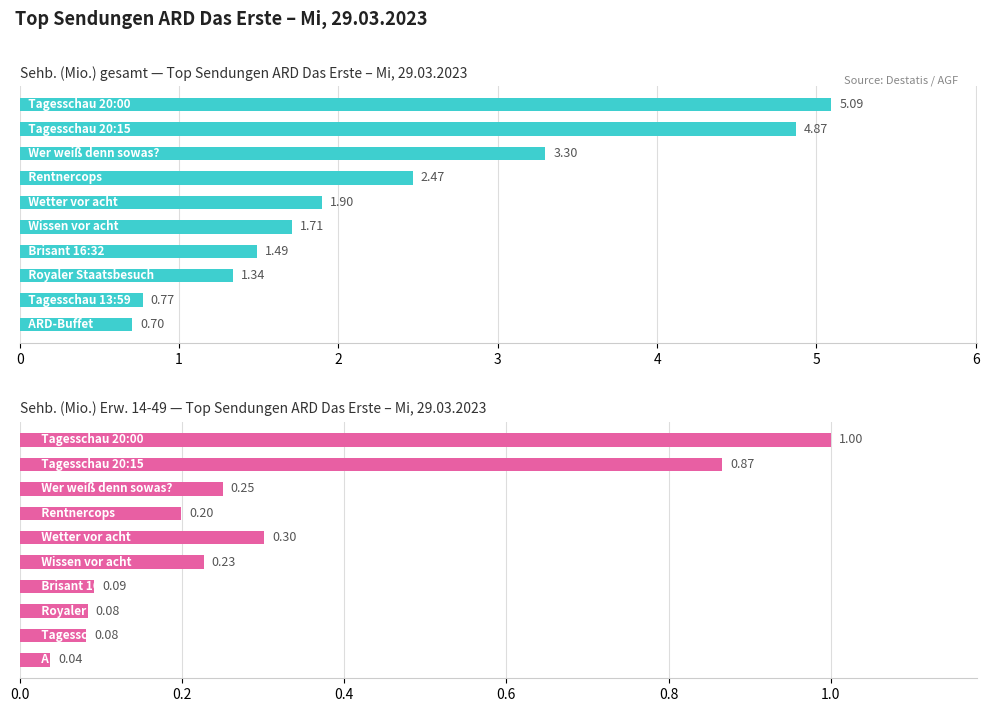

What is the sum of all Sehb. (Mio.) Erw. 14-49 values?

3.1